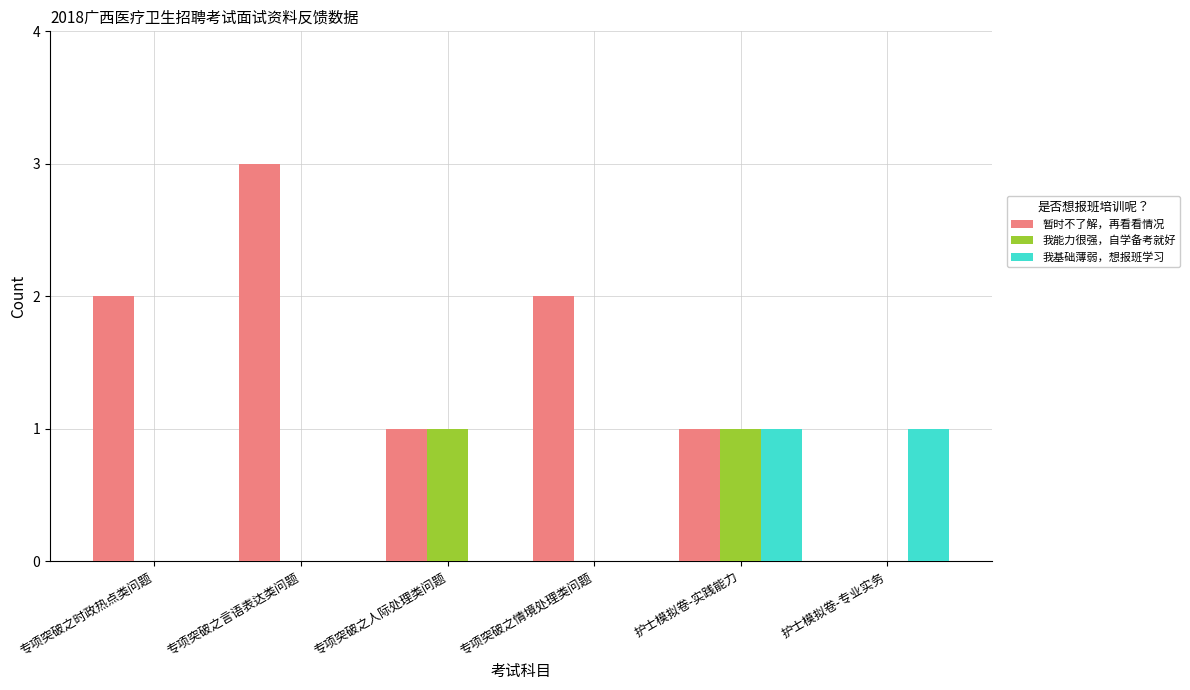

The value of 暂时不了解，再看看情况 at 护士模拟卷-专业实务 is -1. True or false?

False